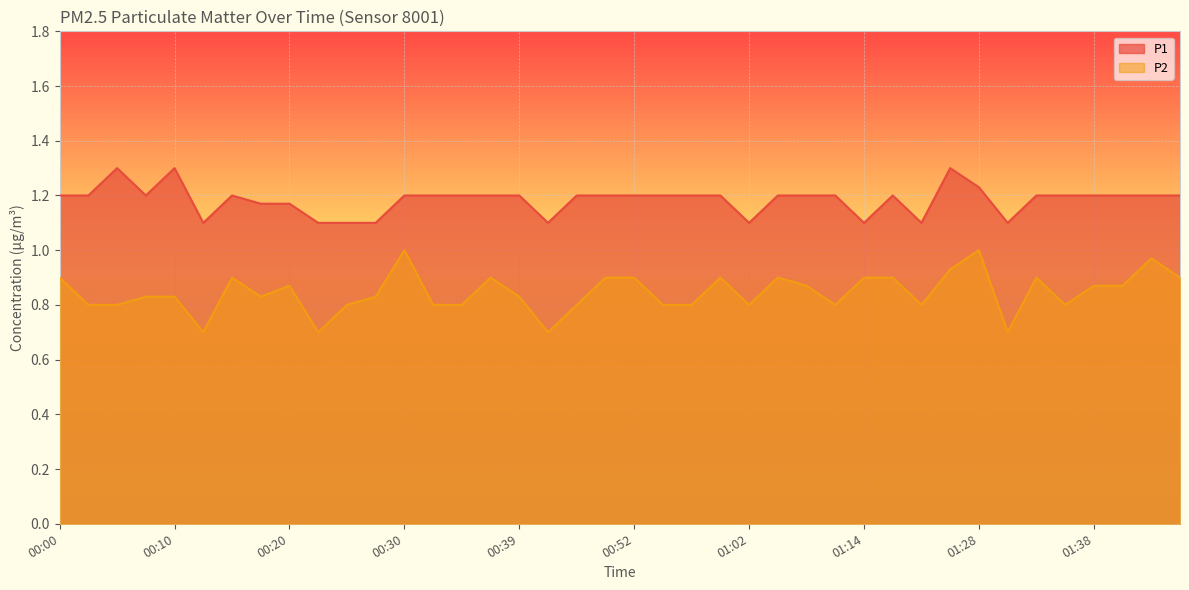

True or false: P1 and P2 cross at least once.

False